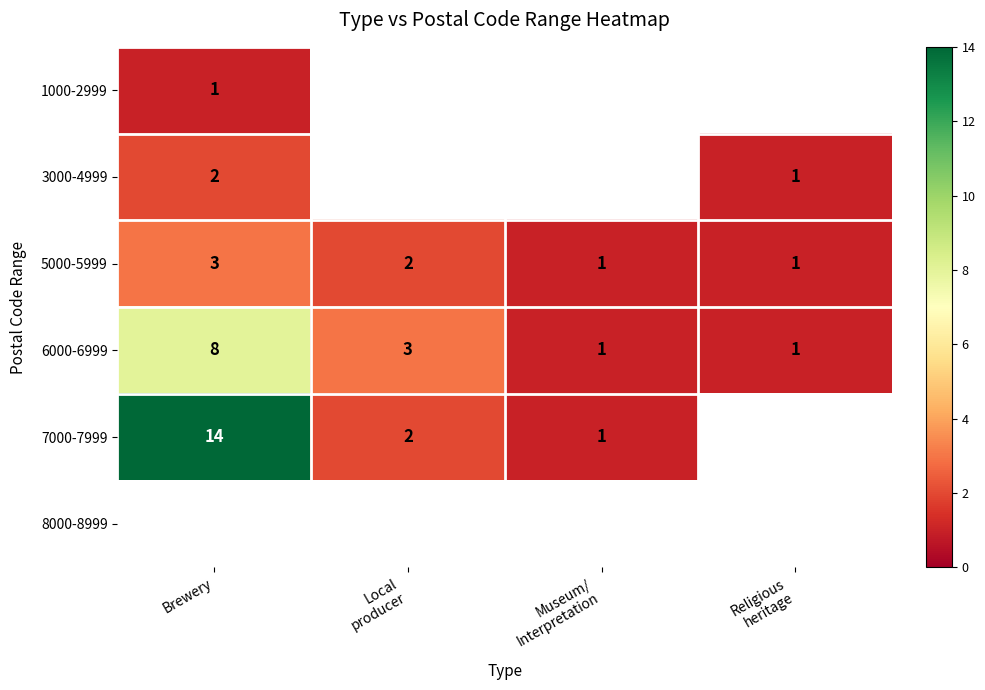

What is the highest value of the 6000-6999 series?

8